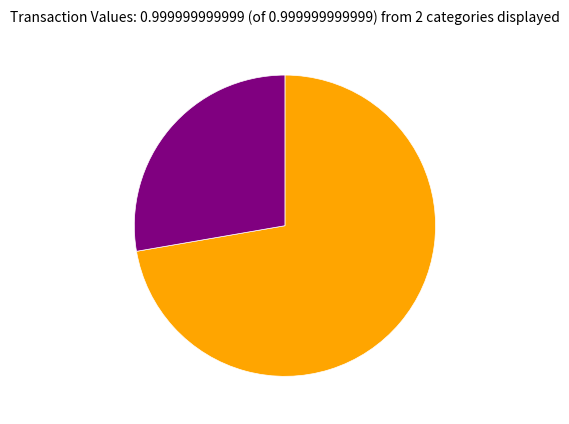

Is there a majority slice in this chart?

Yes